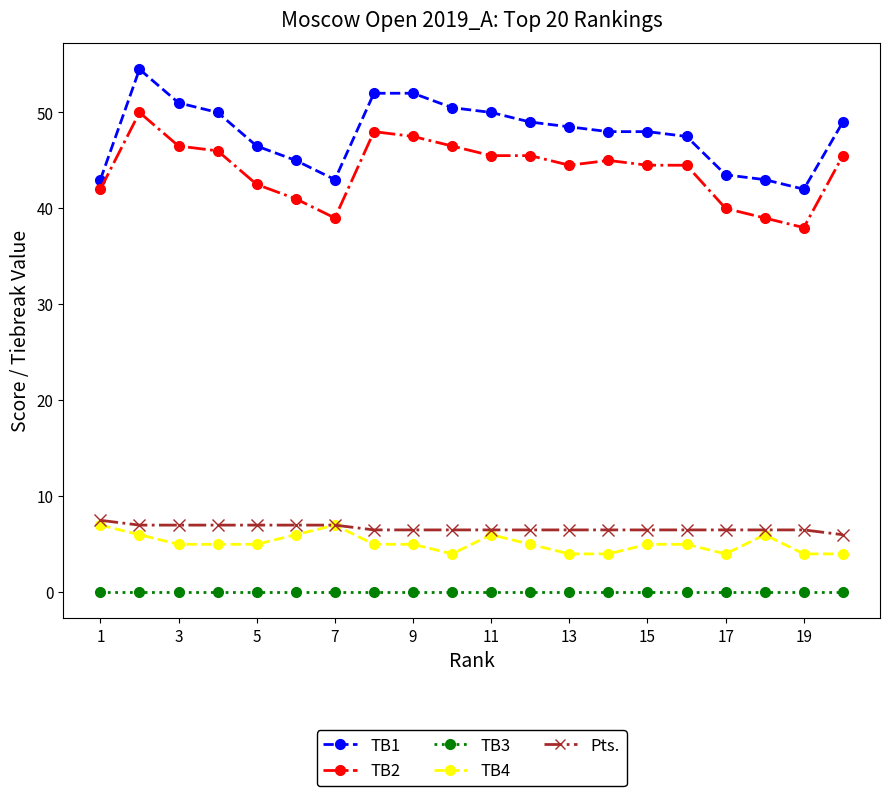

Does the chart have visible grid lines?

No